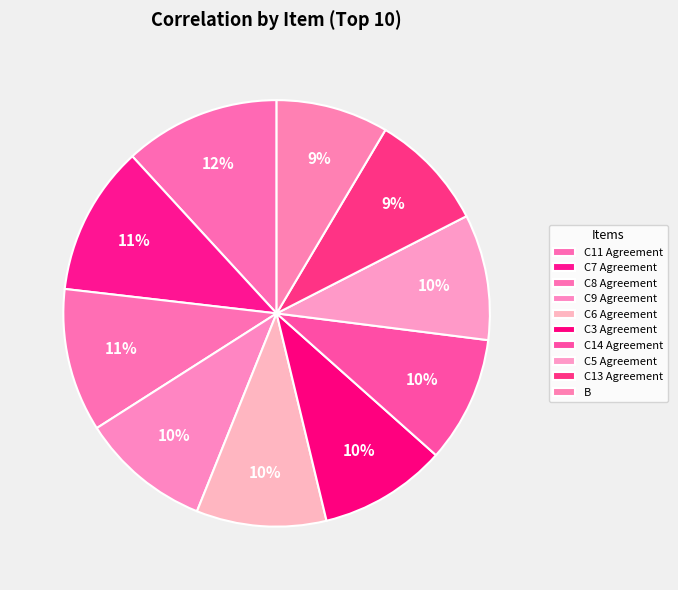

What percentage is NOT represented by C11 Agreement?

88.2%